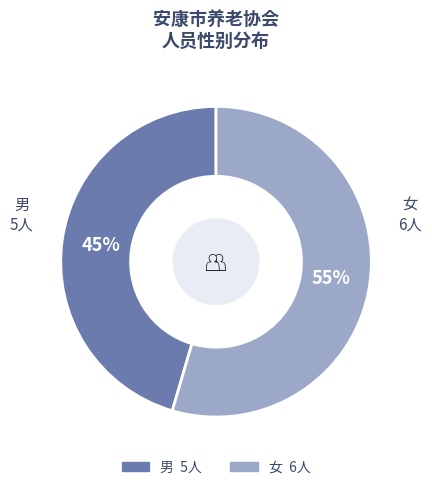

To the nearest percent, what is the average slice percentage?

50%